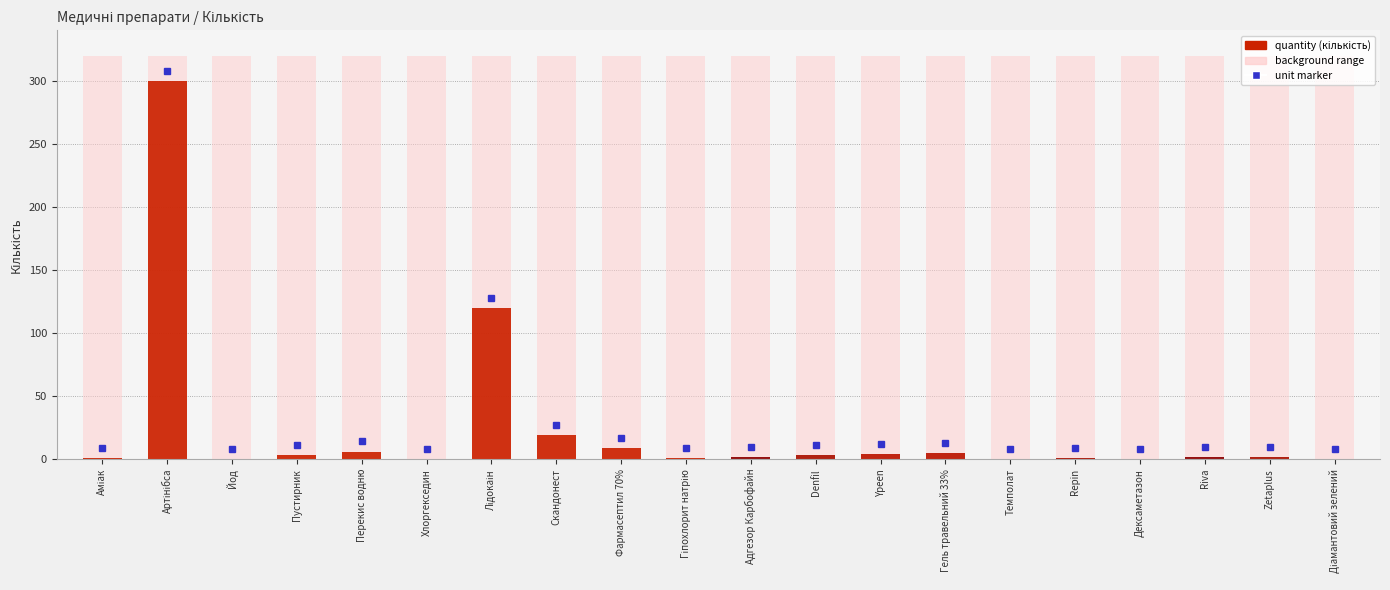

True or false: the data shows 6 at Ypeen.

False